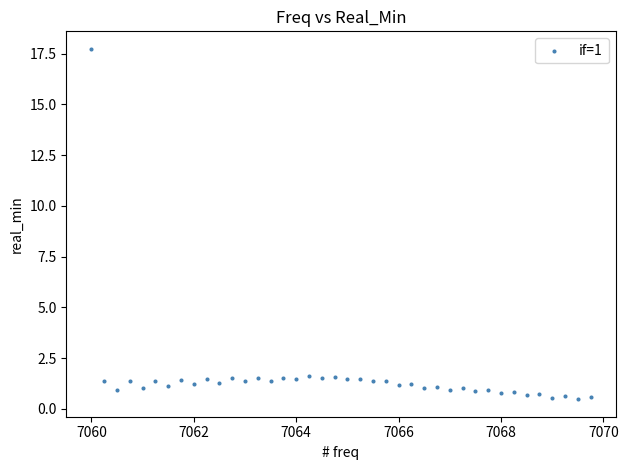

What is the range of X values (max minus min)?

9.8